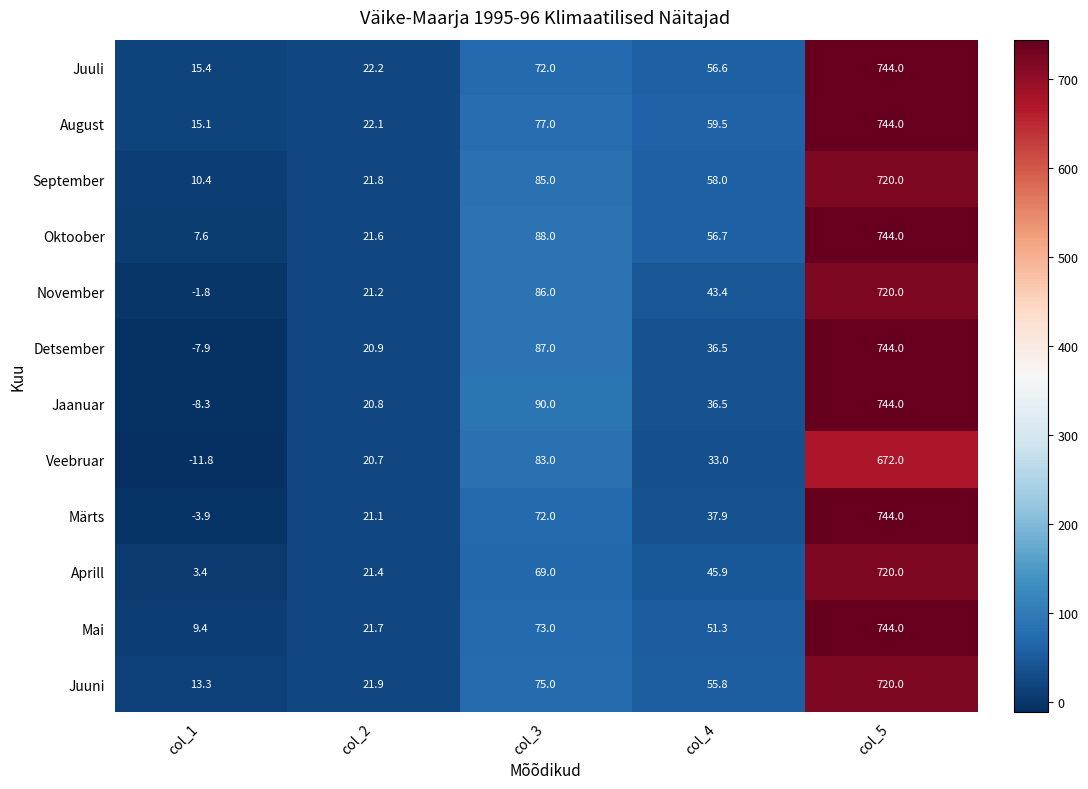

At which category is the sum across all series the highest?

col_5